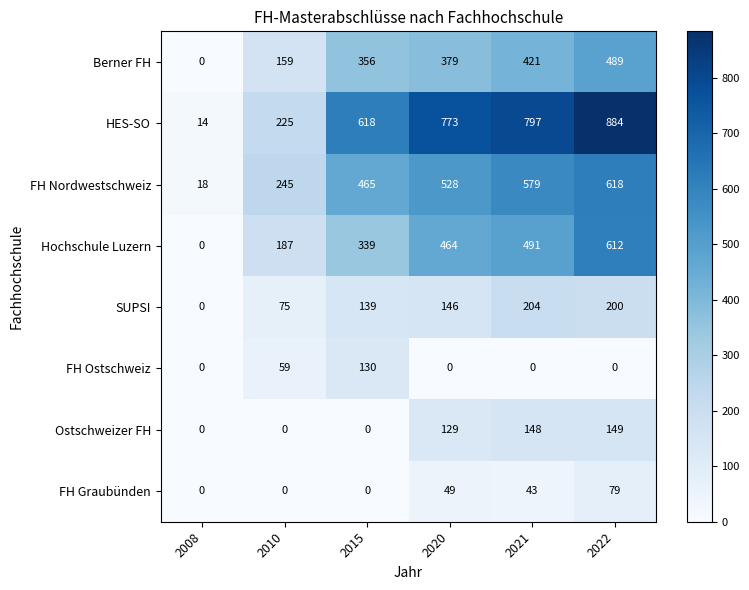

How many series are shown in this chart?

8